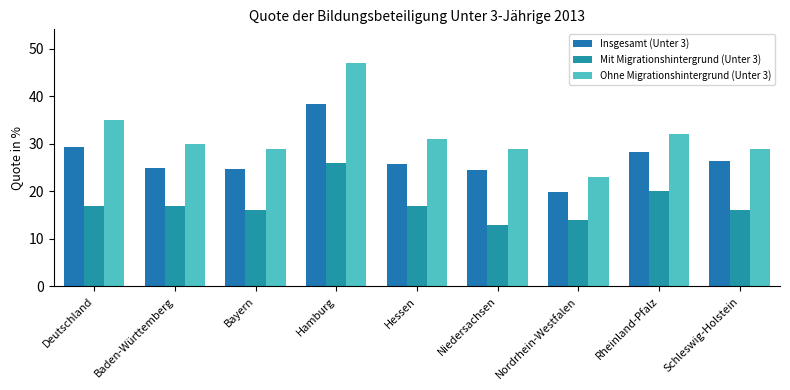

Which category has the highest value in the Ohne Migrationshintergrund (Unter 3) series?

Hamburg